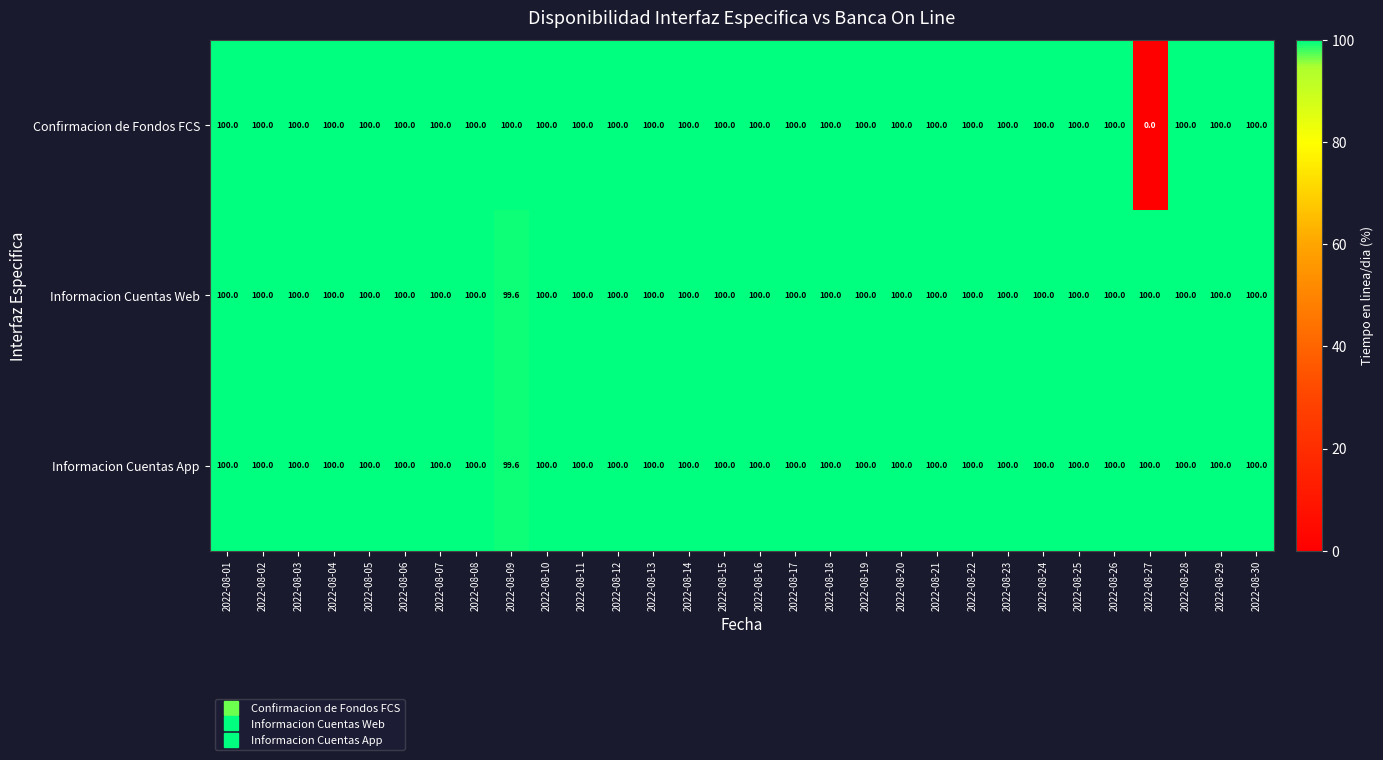

The Informacion Cuentas App series shows 178.0 at 2022-08-27. True or false?

False